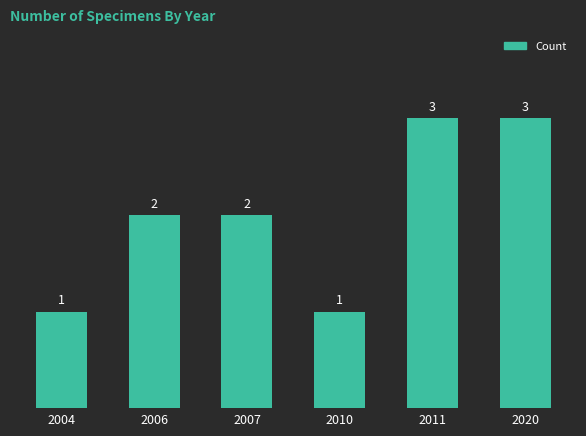

Is it true that the value at 2011 is 1?

False